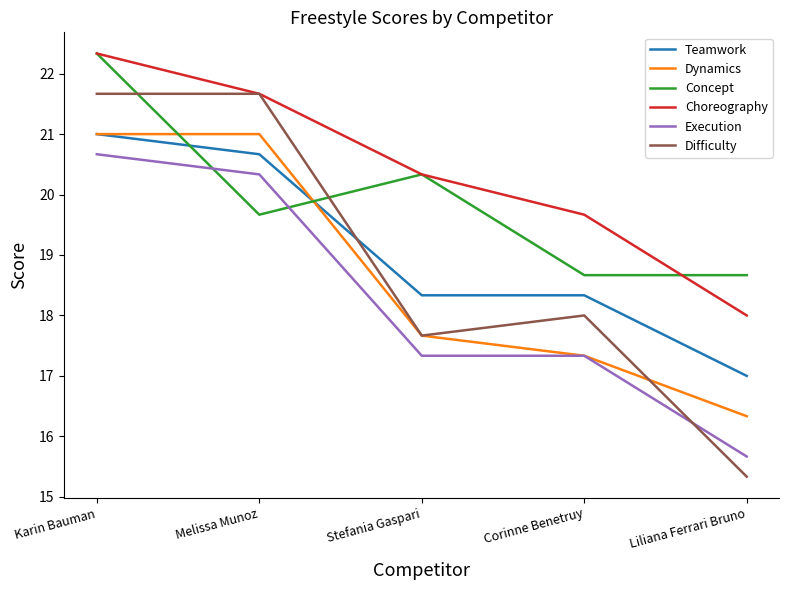

What position from the right is Liliana Ferrari Bruno?

1